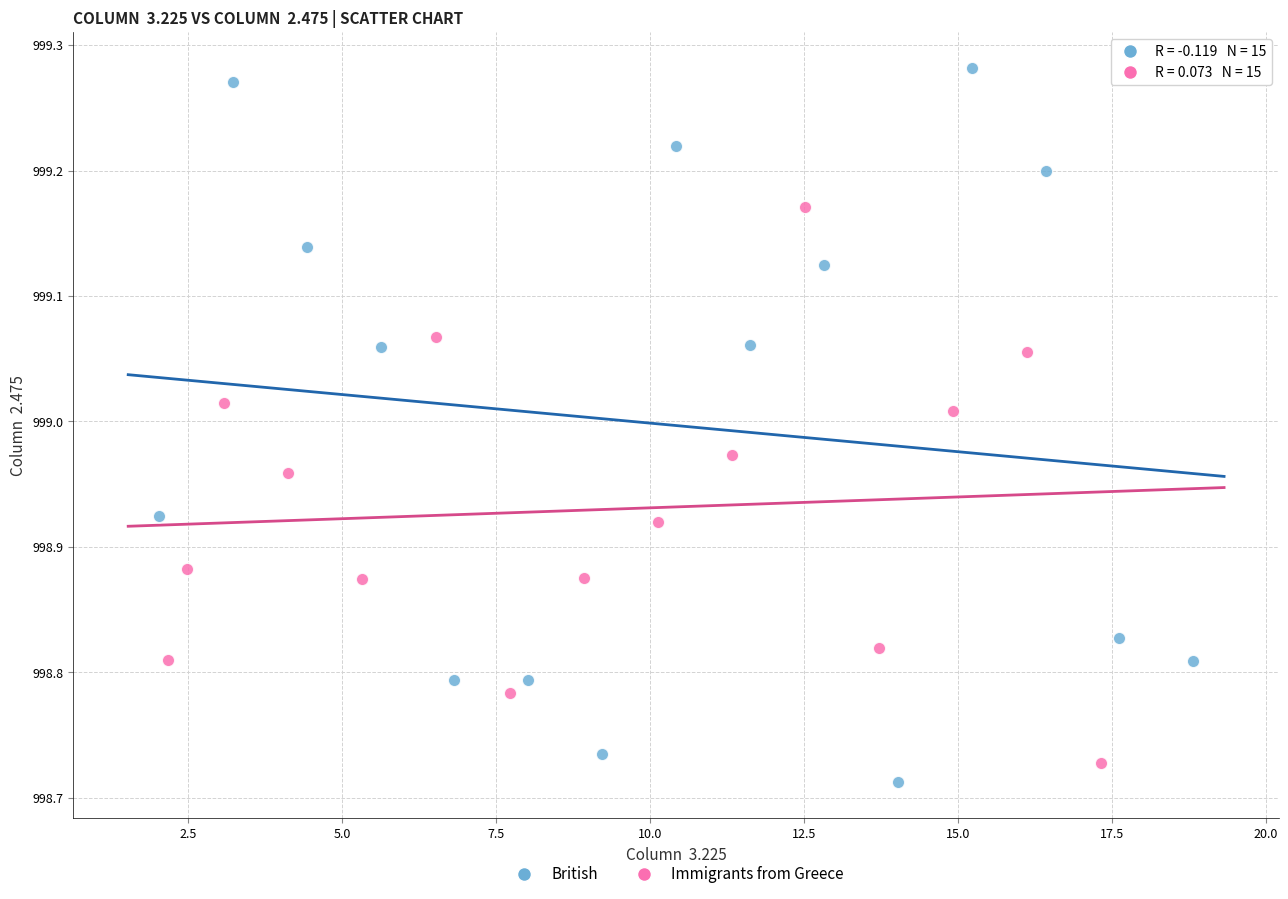

Which series reaches the maximum Y coordinate?

British